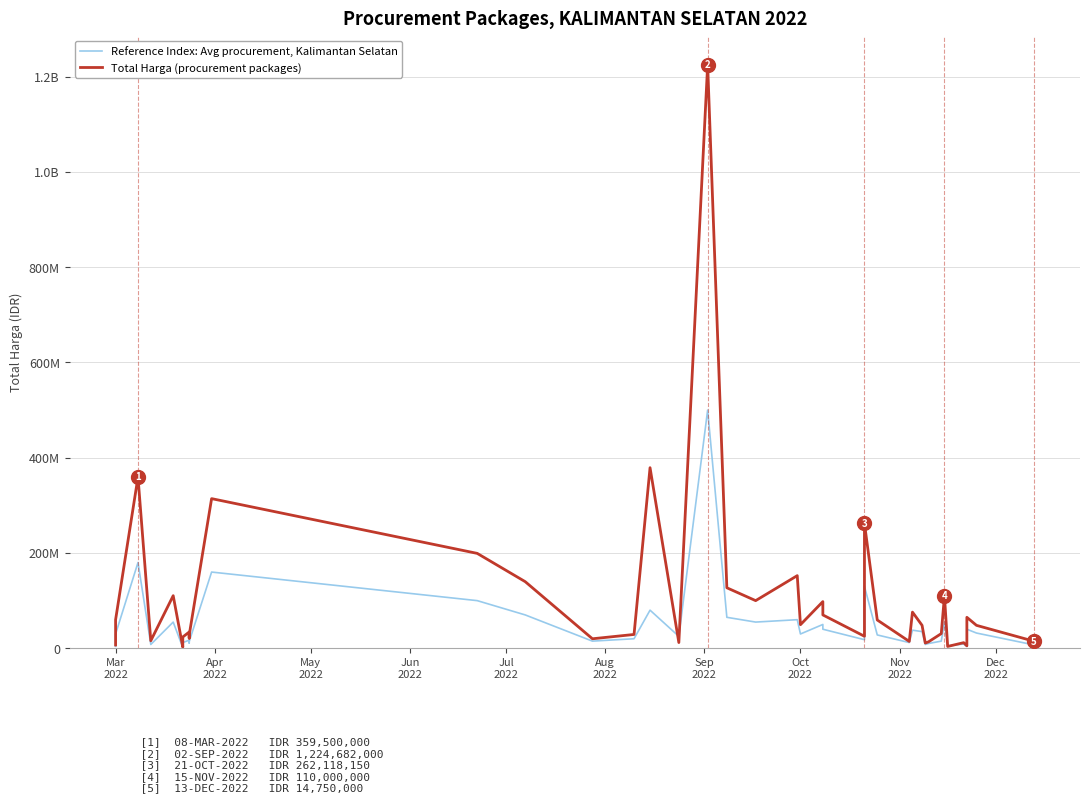

What is the minimum value for Reference Index: Avg procurement, Kalimantan Selatan?

1500000